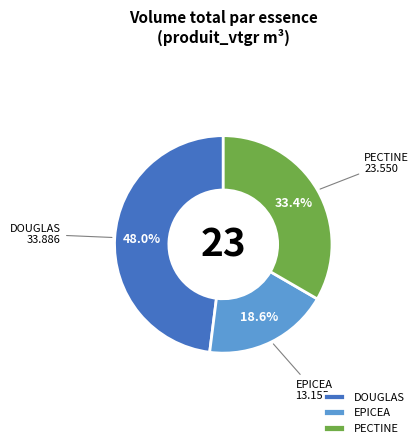

Which slice is the largest?

DOUGLAS